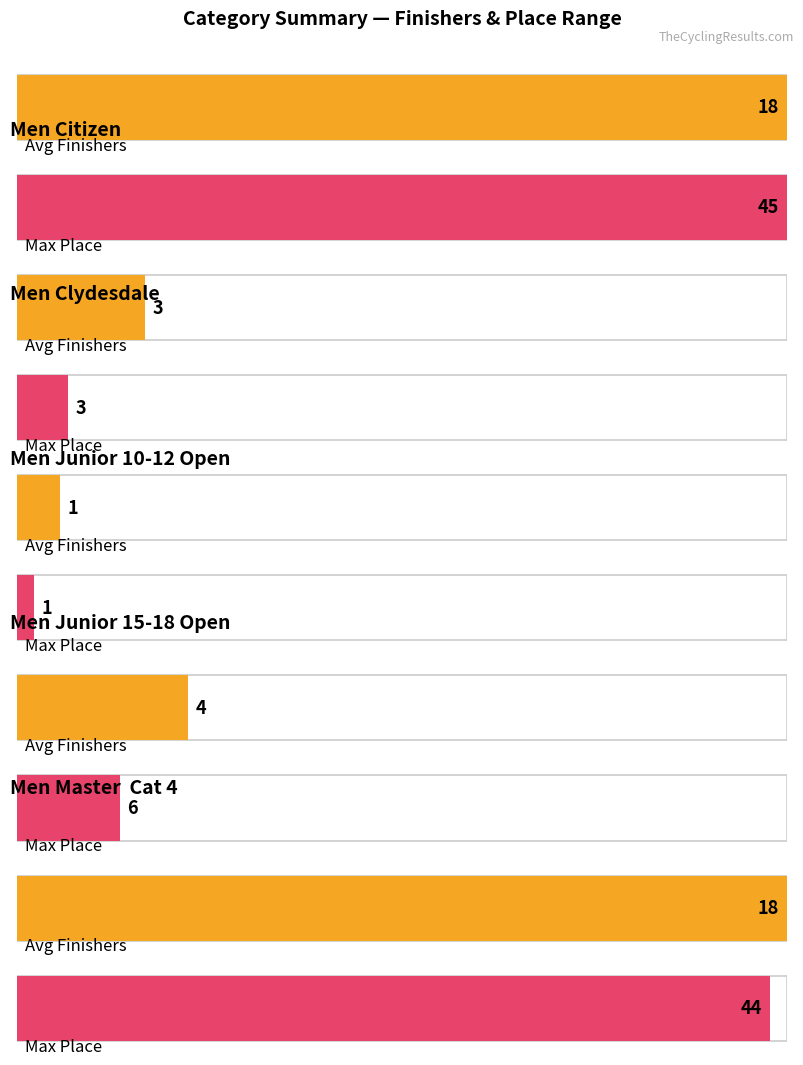

Is it true that Avg Finishers equals 30 at Men Master  Cat 4?

False